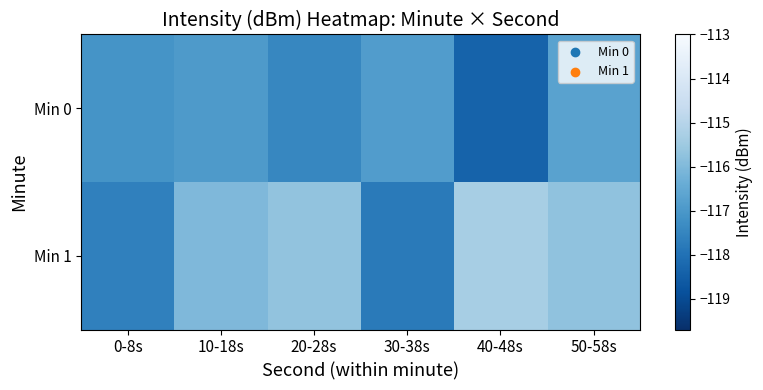

Which category has the highest value across all series?

40-48s